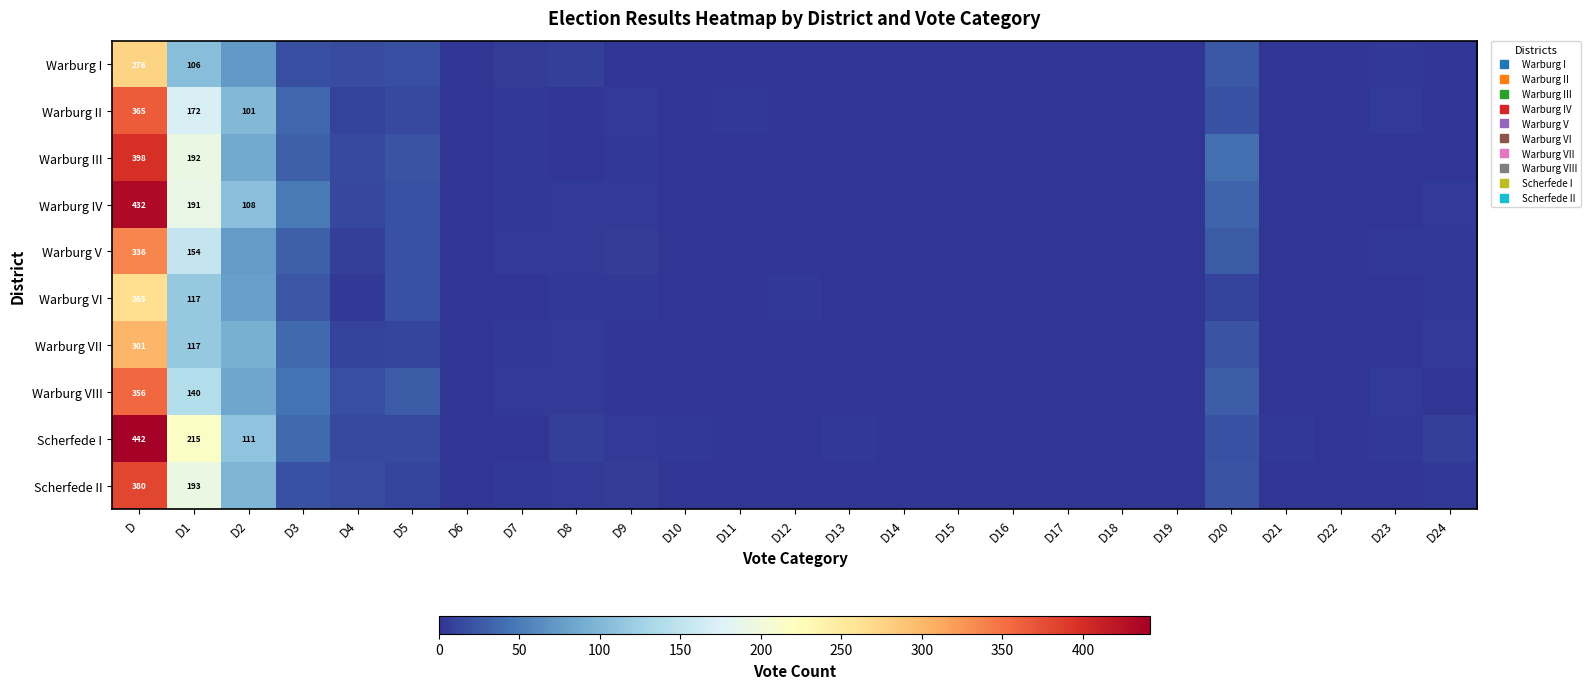

Where is Warburg VIII nearest to the value 178?

D1